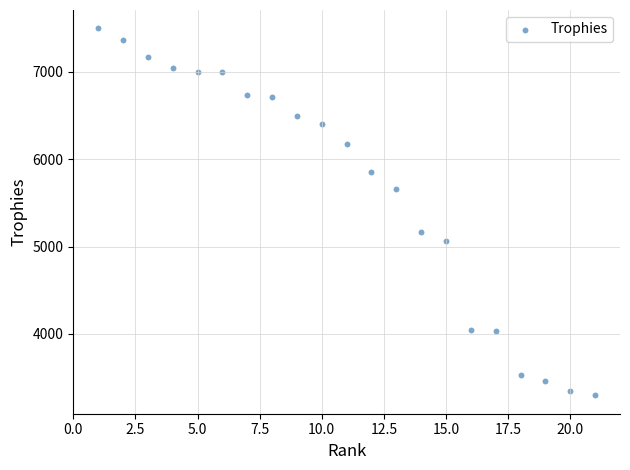

What is the range of Y values (max minus min)?

4206